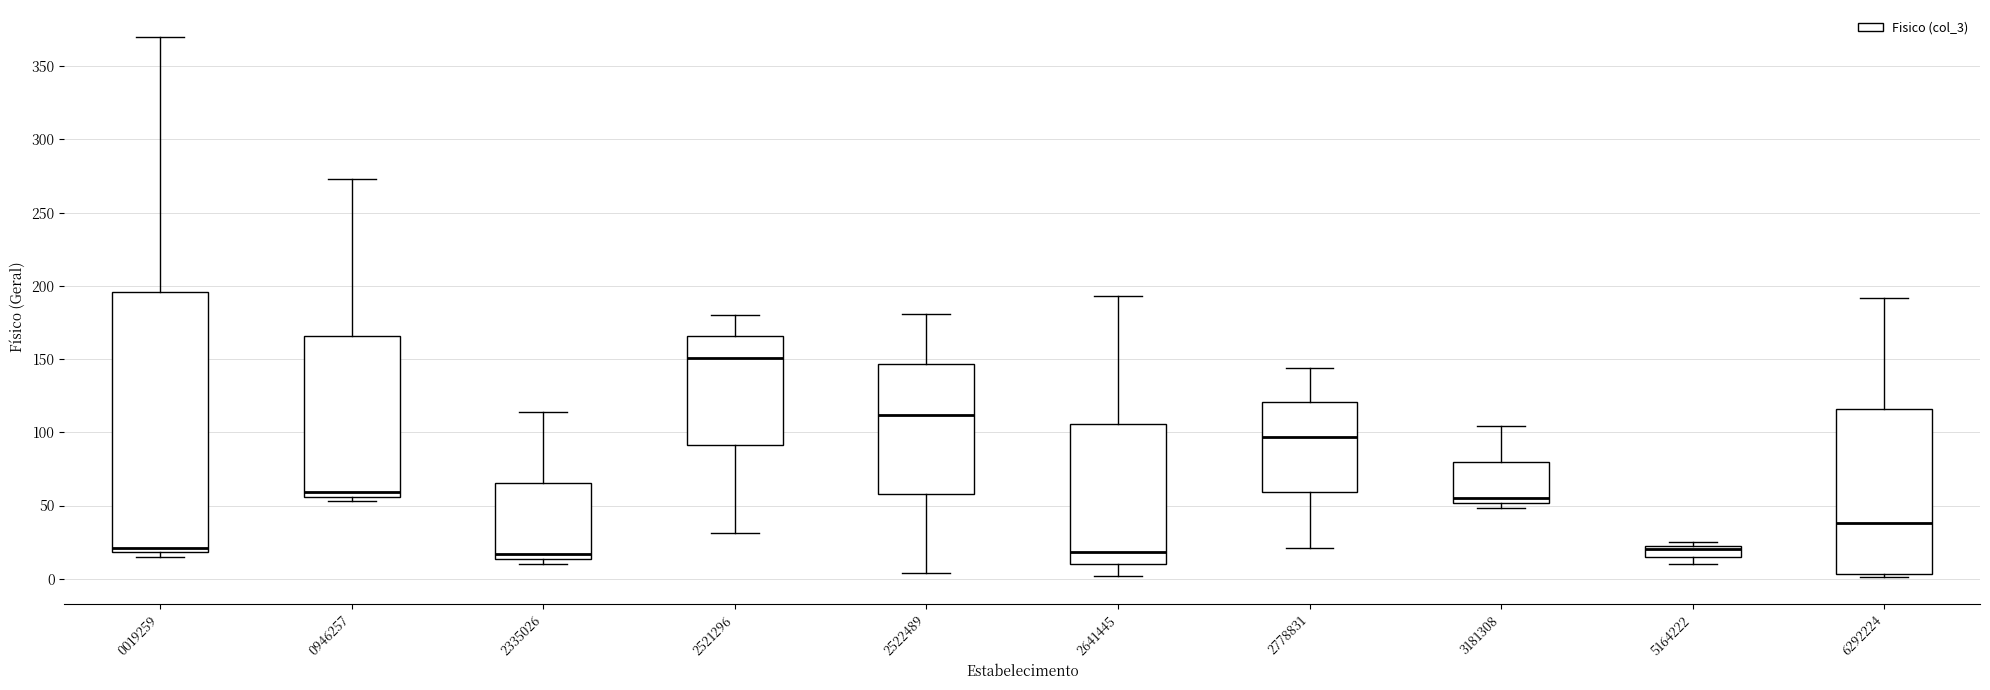

Which box is the tallest, from its lower edge to its upper edge?

0019259